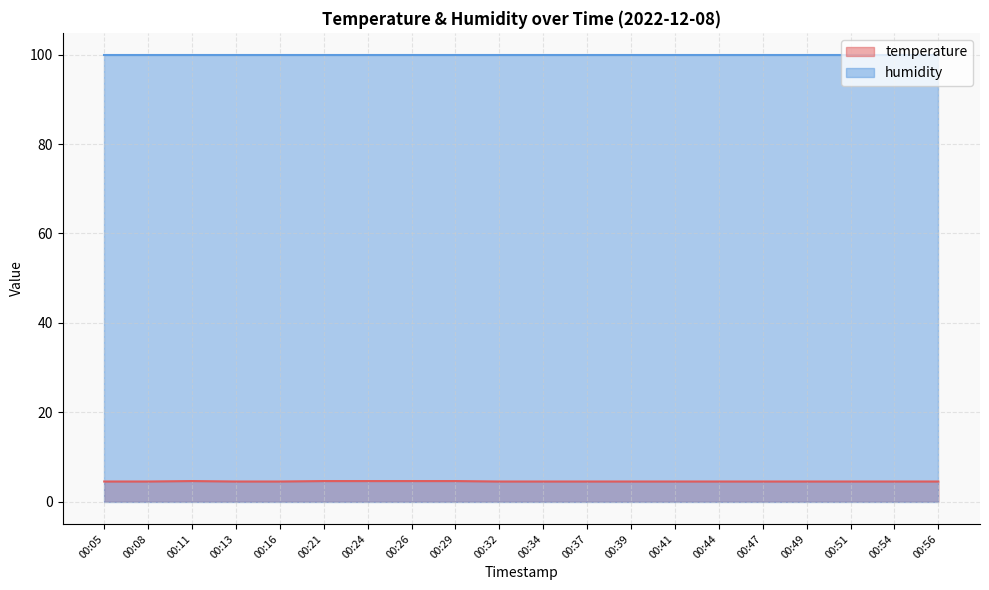

The chart shows a value of 4.5 at 00:32. True or false?

True